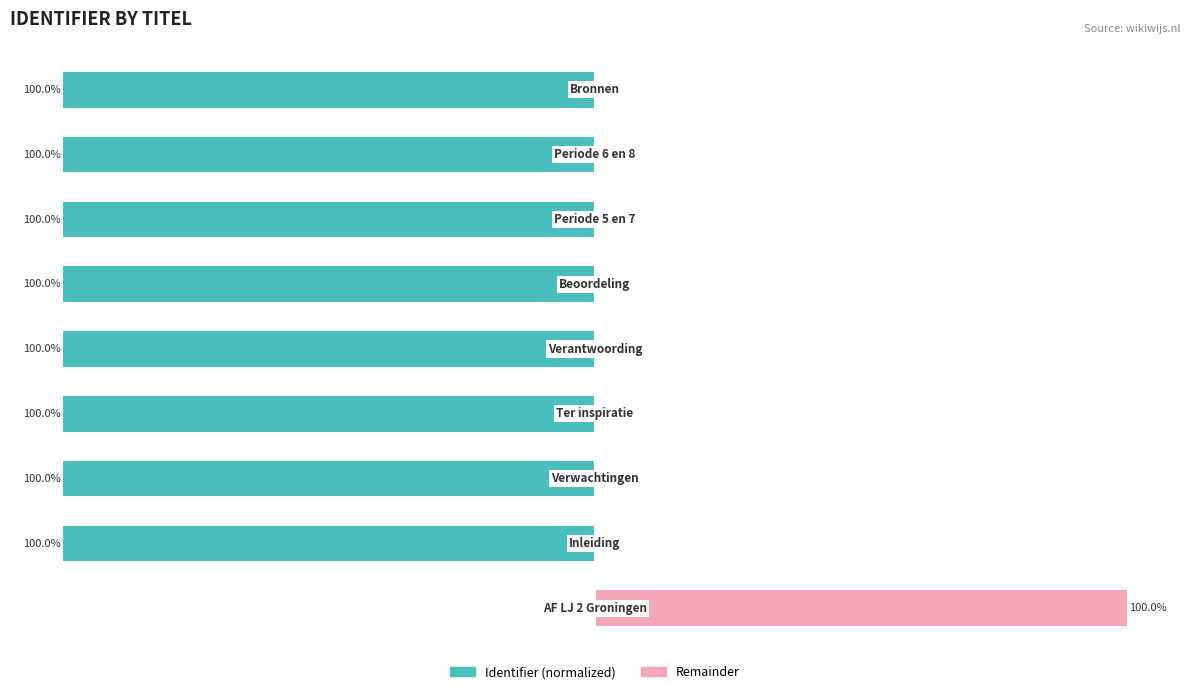

How many data points does each series have?

9